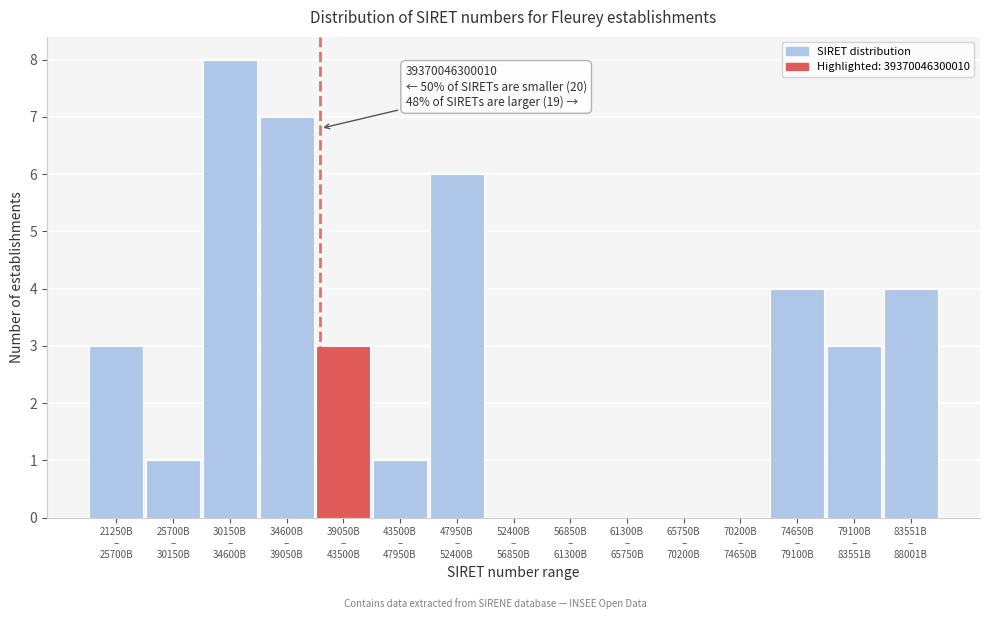

What is the maximum value shown in the chart?

8